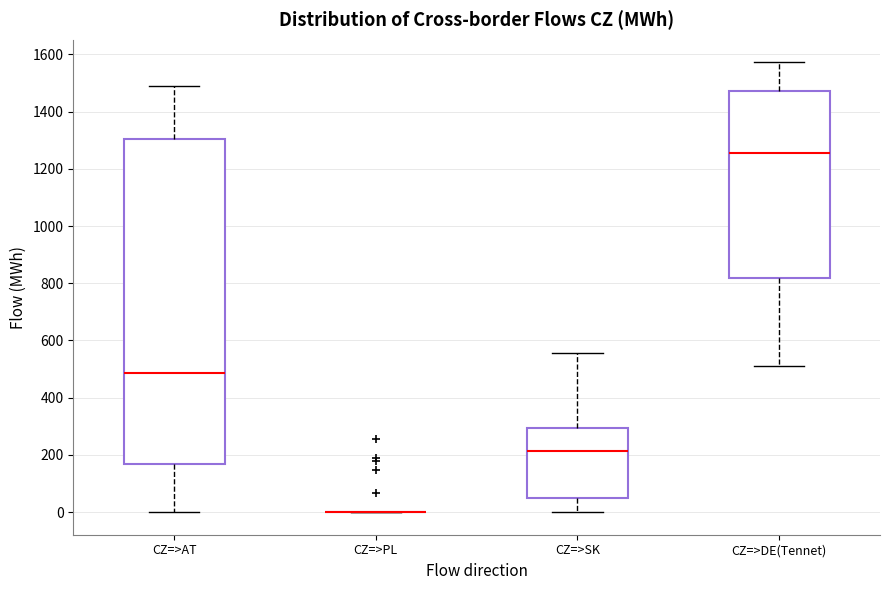

Reading left to right, read every box against the y-axis: the position of its median line, the range the box covers, and the ends of its whiskers. The values are not printed on the chart, so give them approximately, as read against the axis.

CZ=>AT: median 480, box 160 to 1300, whiskers 0 to 1480
CZ=>PL: box collapsed to a line at 0, whiskers 0 to 0
CZ=>SK: median 220, box 60 to 300, whiskers 0 to 560
CZ=>DE(Tennet): median 1260, box 820 to 1480, whiskers 520 to 1580